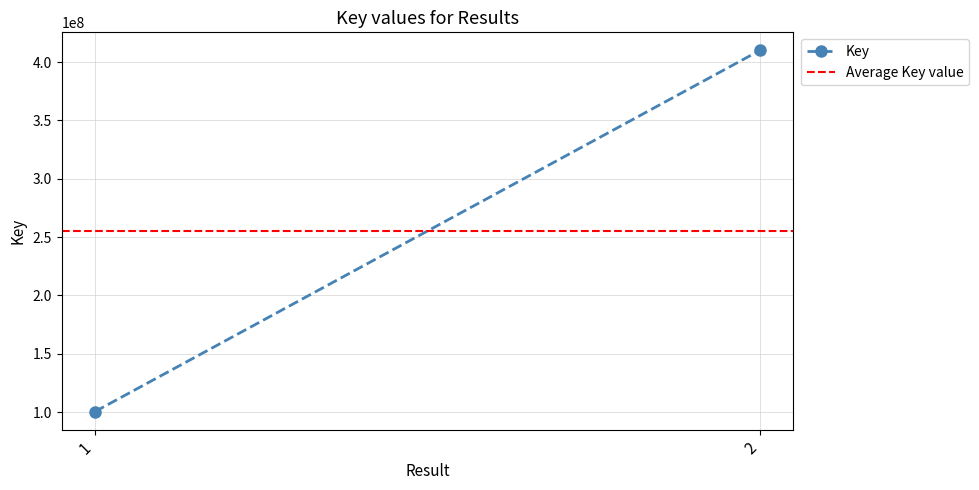

Is the value of Key at 2 greater than the value of Average Key value at 2?

Yes